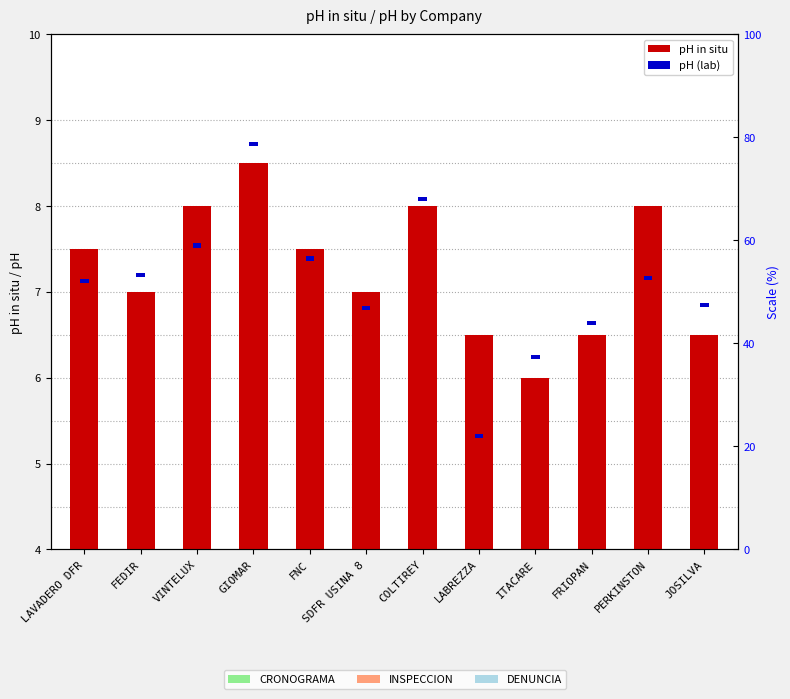

Rank the series at LABREZZA from highest to lowest value.

pH in situ, pH (lab)